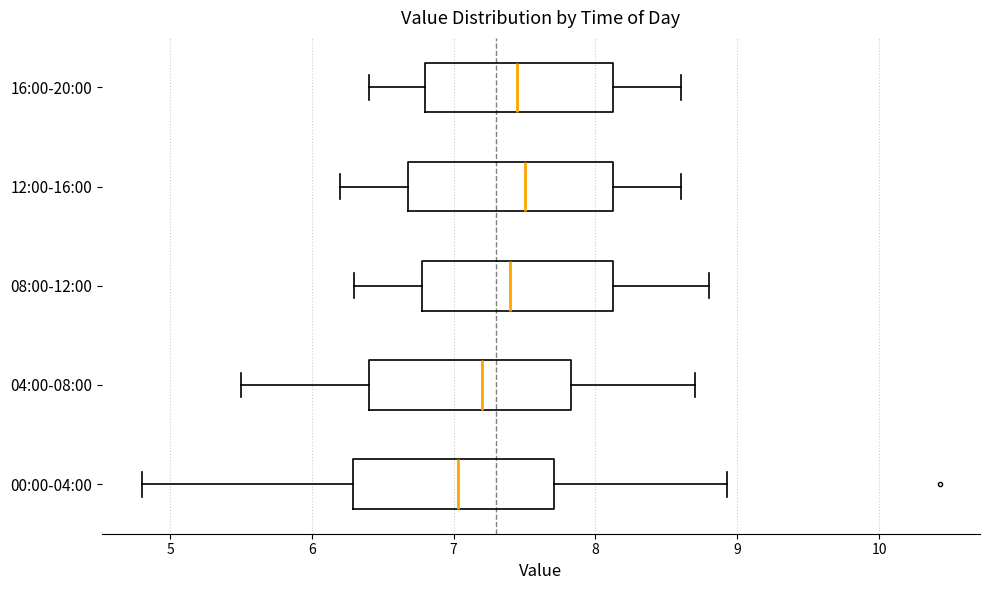

Reading bottom to top, transcribe this box plot: for each box, give where its median line is, the range the box spans, and where its two whiskers end, as read against the x-axis. The values are not printed on the chart, so give them approximately, as read against the axis.

00:00-04:00: median 7.0, box 6.3 to 7.7, whiskers 4.8 to 8.9
04:00-08:00: median 7.2, box 6.4 to 7.8, whiskers 5.5 to 8.7
08:00-12:00: median 7.4, box 6.8 to 8.1, whiskers 6.3 to 8.8
12:00-16:00: median 7.5, box 6.7 to 8.1, whiskers 6.2 to 8.6
16:00-20:00: median 7.5, box 6.8 to 8.1, whiskers 6.4 to 8.6